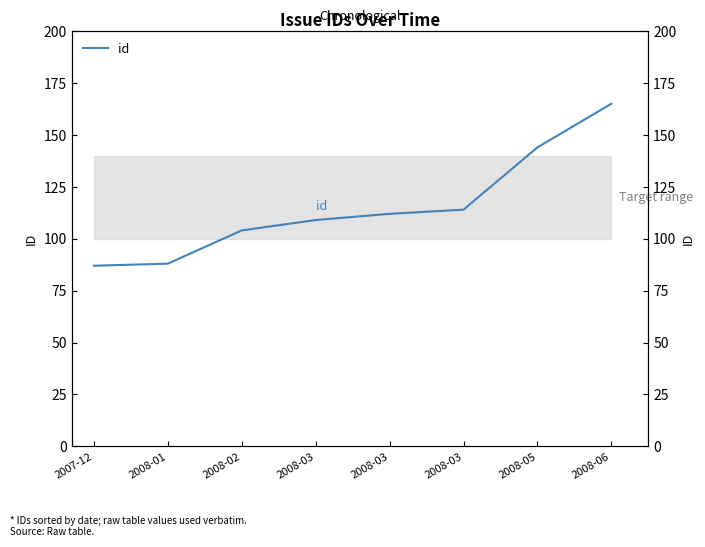

At which category does the chart reach its minimum across all series?

2007-12